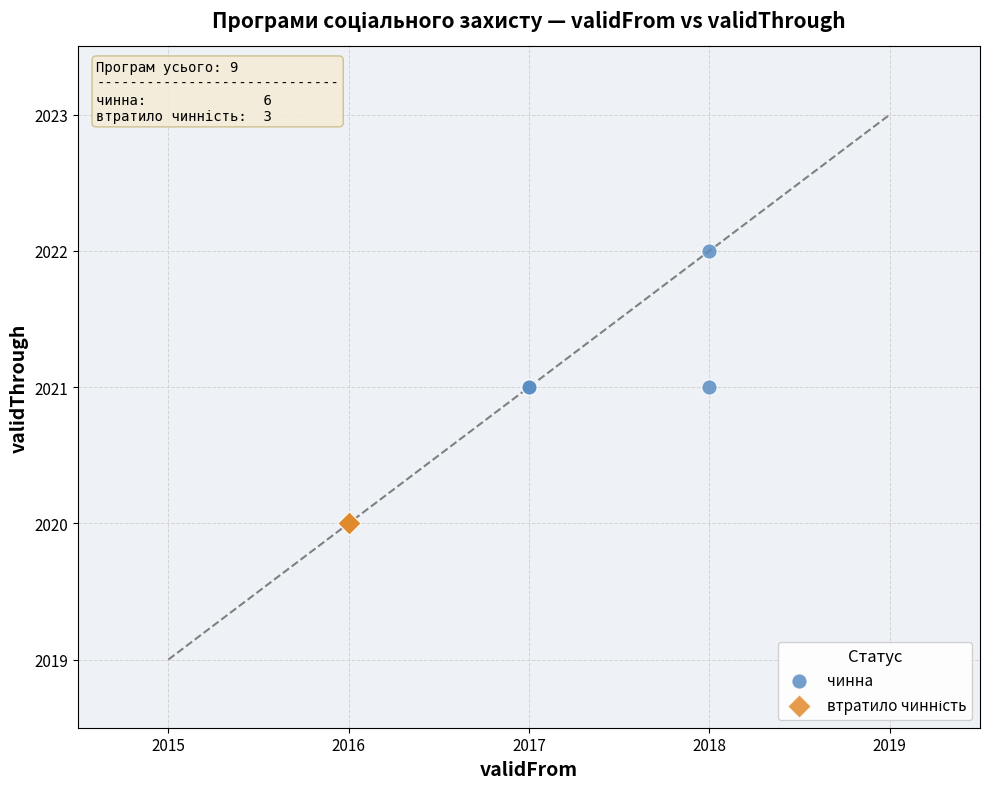

Which series reaches the maximum Y coordinate?

чинна